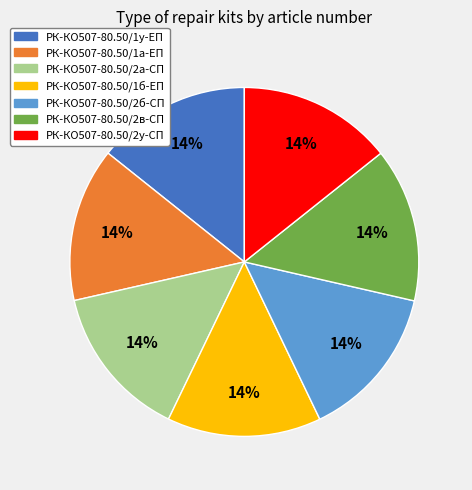

To the nearest percent, what portion does РК-КО507-80.50/1а-ЕП represent?

14%